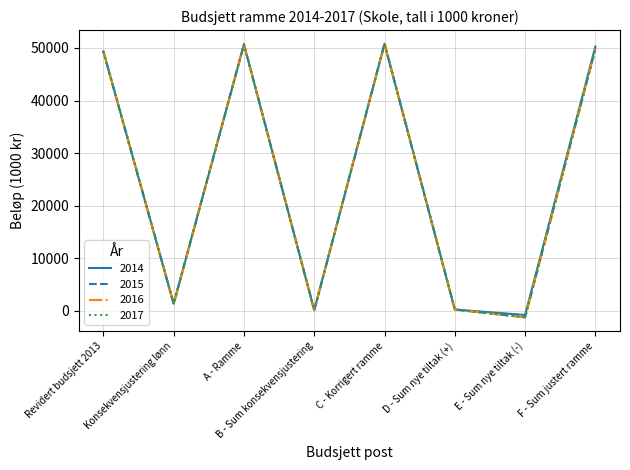

Reading left to right, what are all the values shown in this chart?

2014: 49339	1346	50685	115	50800	250	-784	50266
2015: 49339	1346	50685	115	50800	250	-1234	49816
2016: 49339	1346	50685	115	50800	250	-1234	49816
2017: 49339	1346	50685	115	50800	250	-1234	49816